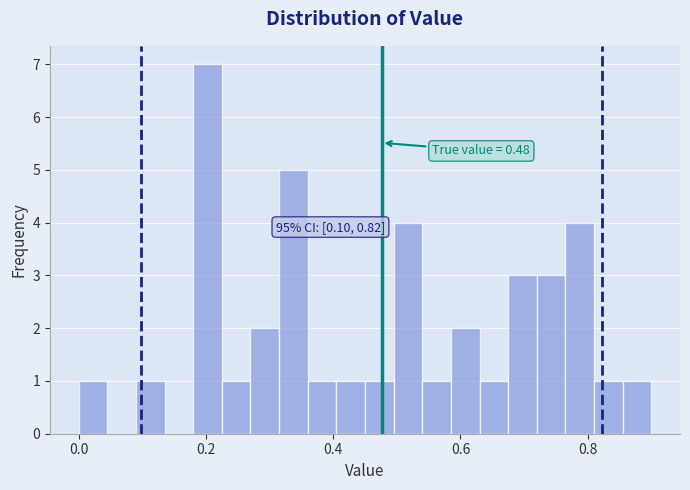

Read against the x-axis, roughly where is the centre of the tallest bar?

0.20